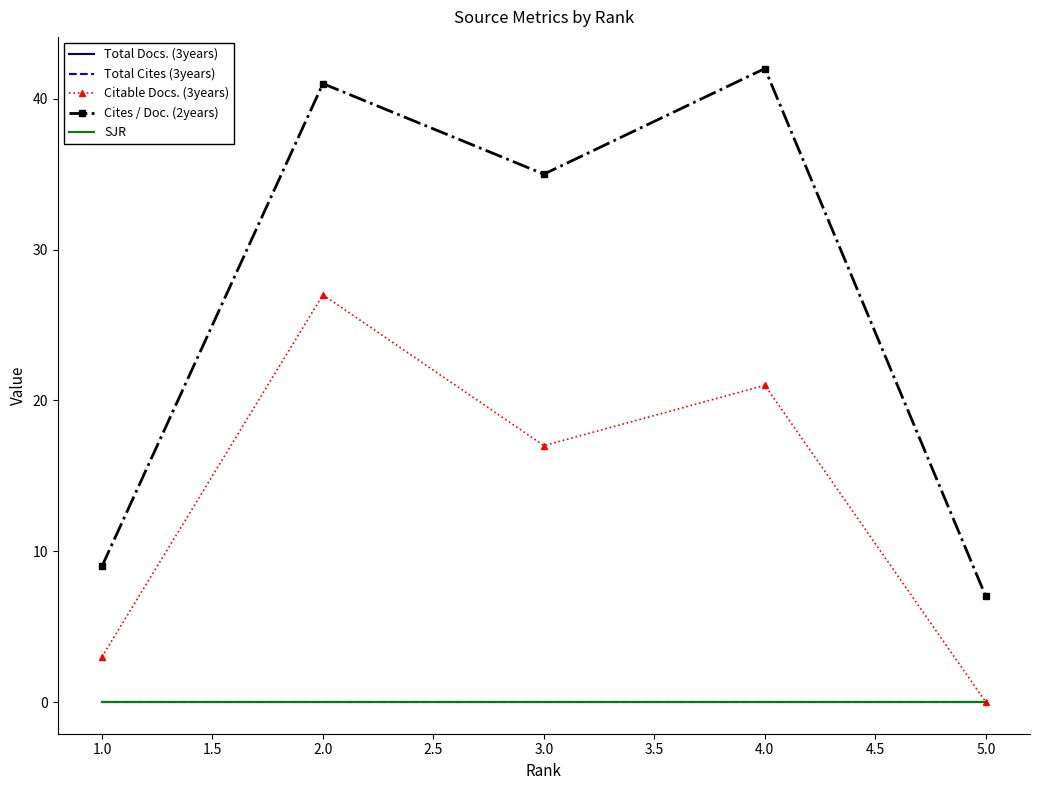

Rank the series by their maximum value, from lowest to highest.

Total Docs. (3years), Total Cites (3years), SJR, Citable Docs. (3years), Cites / Doc. (2years)